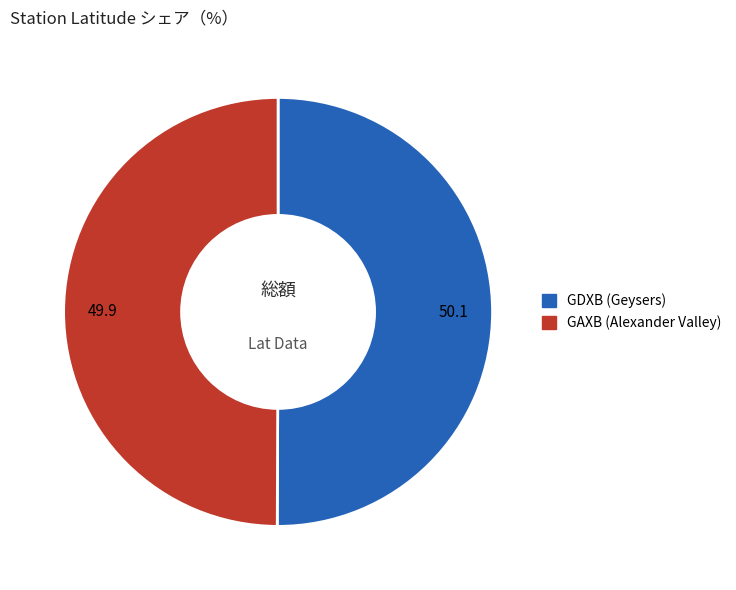

The GDXB slice represents 58% of the pie. True or false?

False